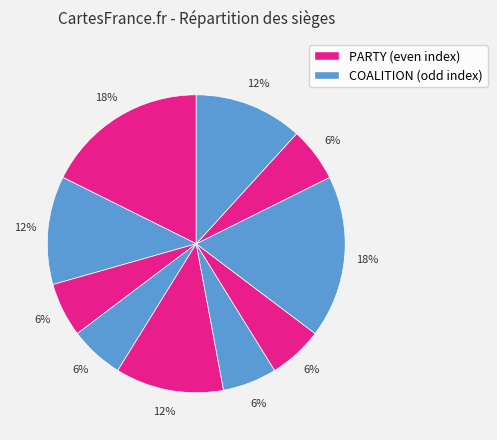

Count the number of slices in the pie.

10